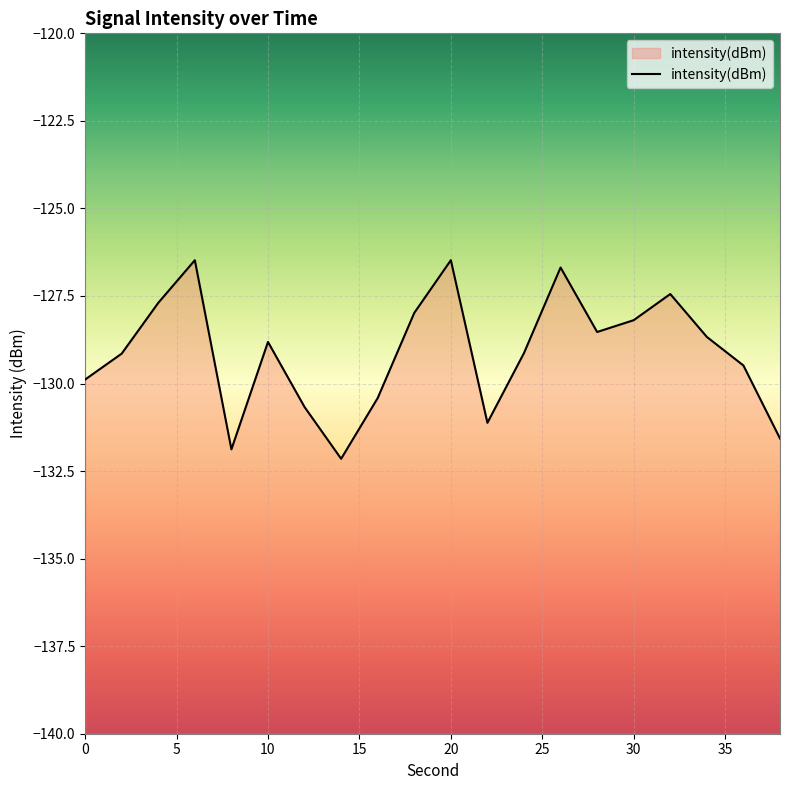

Which label corresponds to the smallest value in the chart?

14